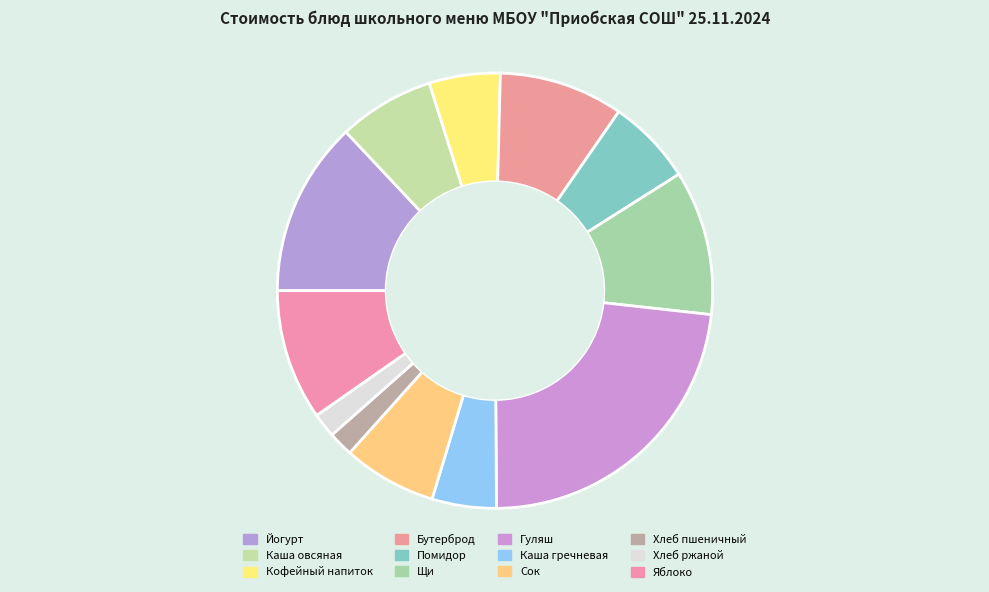

To the nearest percent, what percentage of the pie is Помидор?

6%